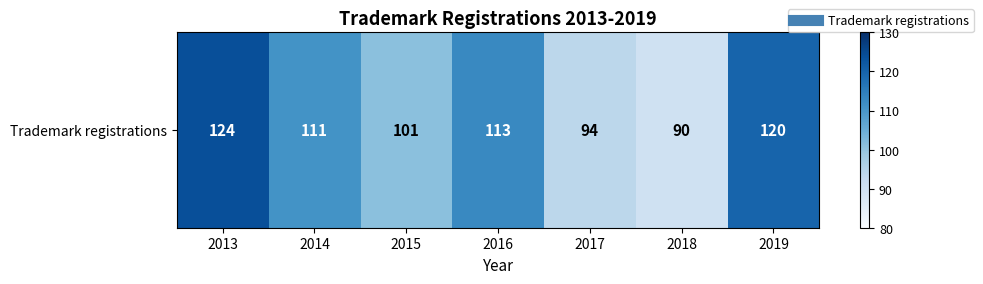

Count the number of values greater than 111.

3